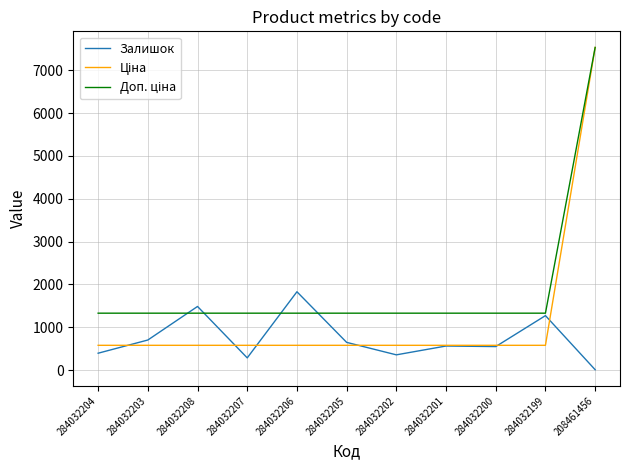

How many lines are shown in the chart?

3